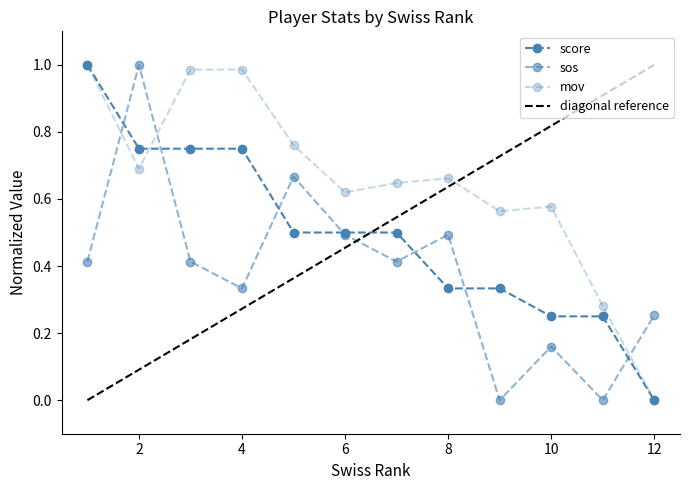

Rank the series by their average value, from lowest to highest.

sos, score, mov